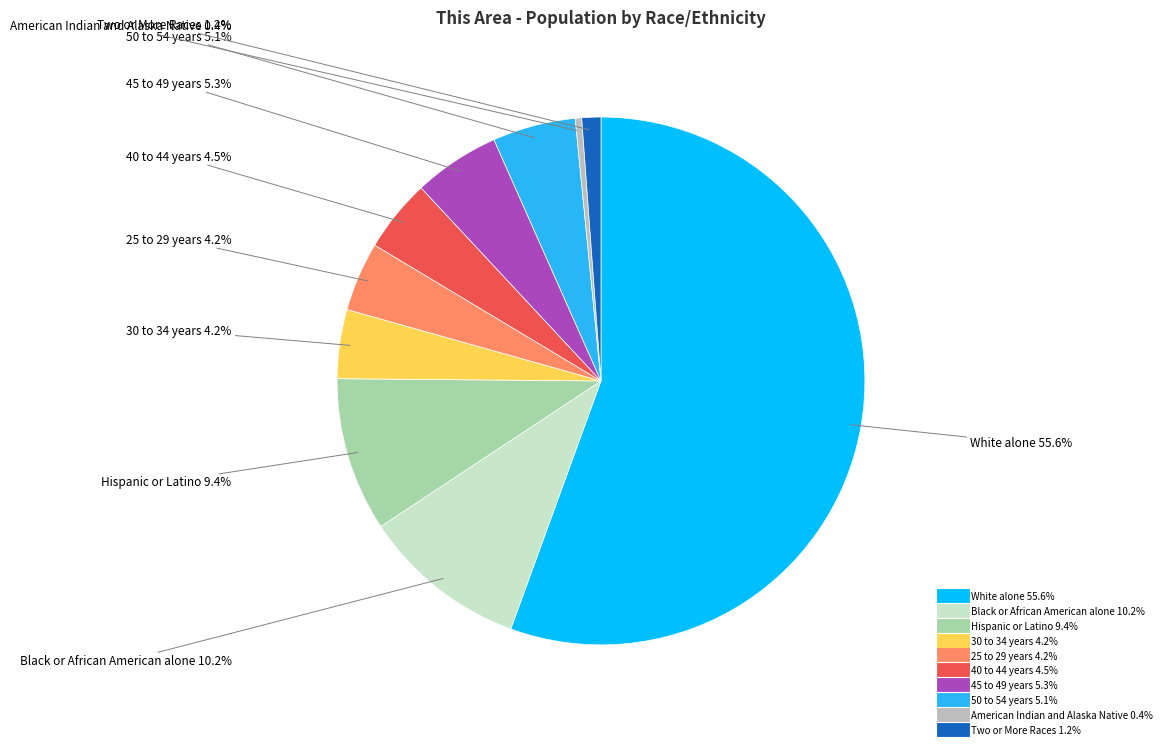

Is there any slice that represents more than half of the pie?

Yes